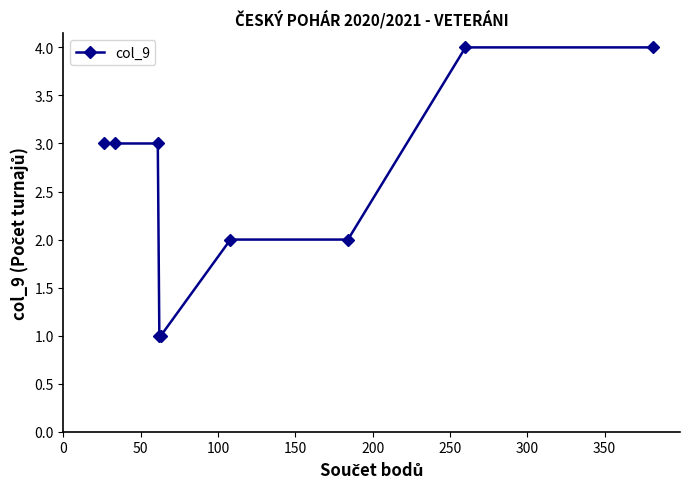

What is the value of the 4th point from the left?

1